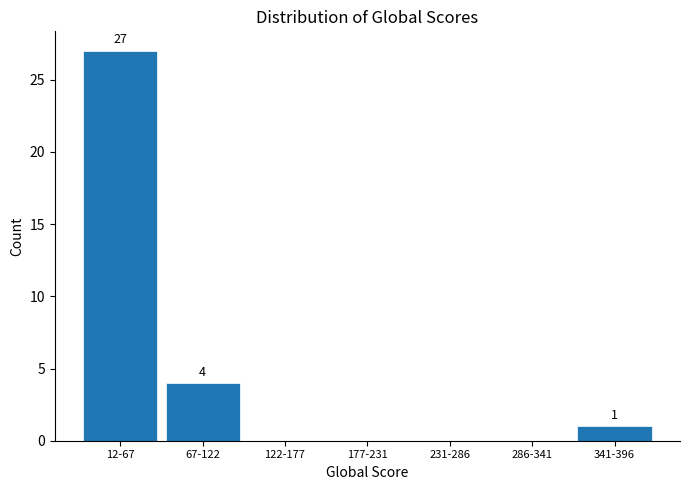

Reading left to right, transcribe all the data shown in this chart.

12-67=27	67-122=4	122-177=0	177-231=0	231-286=0	286-341=0	341-396=1